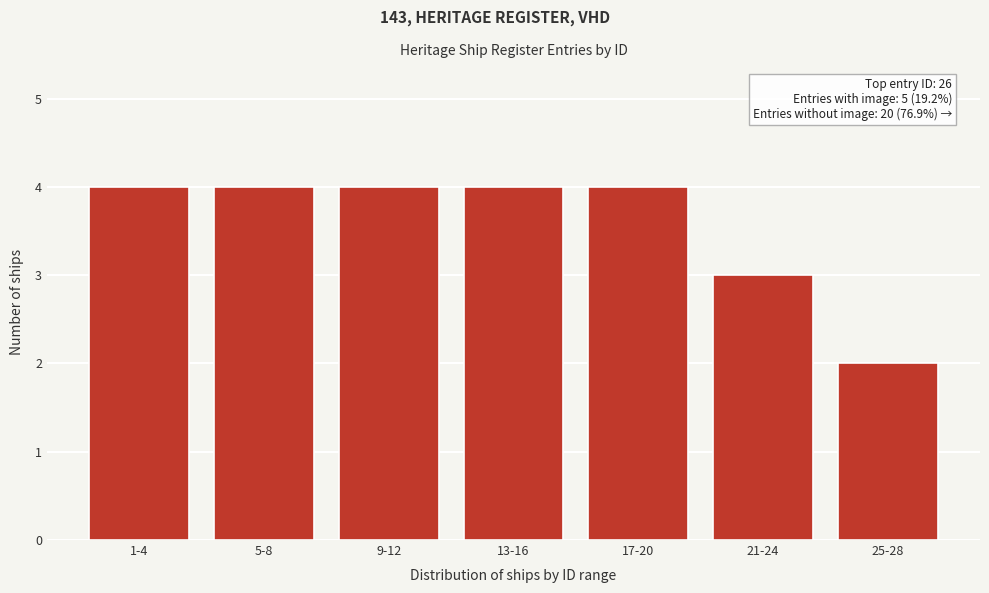

Reading right to left, extract all data points from this chart.

25-28=2	21-24=3	17-20=4	13-16=4	9-12=4	5-8=4	1-4=4